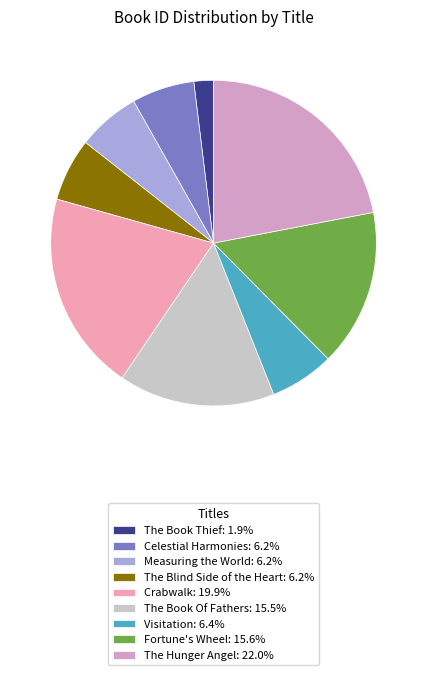

What is the smallest slice in the pie chart?

The Book Thief